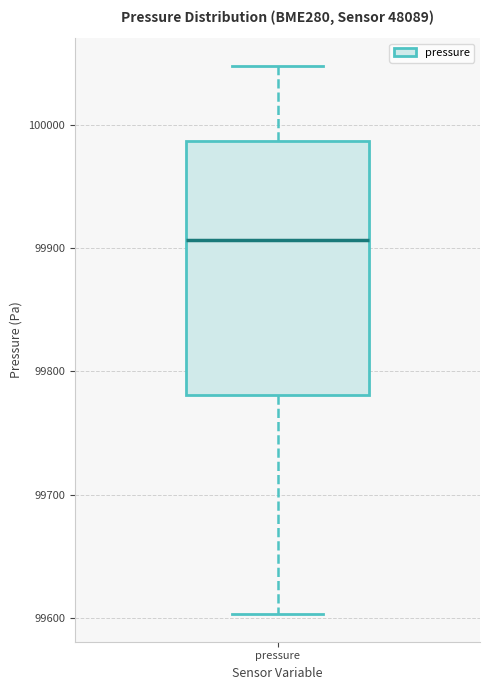

Where does the median line of the box for pressure sit on the y-axis? The values are not printed on the chart, so give them approximately, as read against the axis.

99910